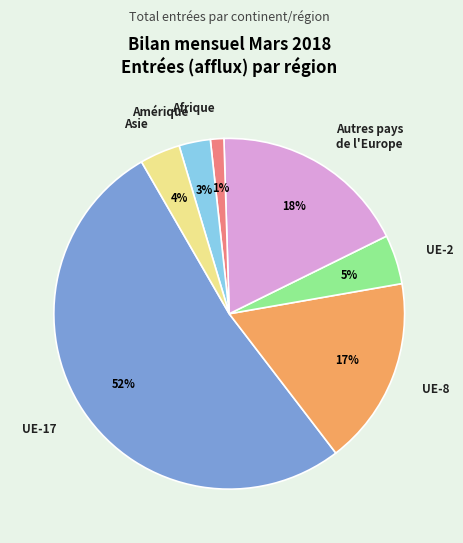

Count the number of slices in the pie.

7